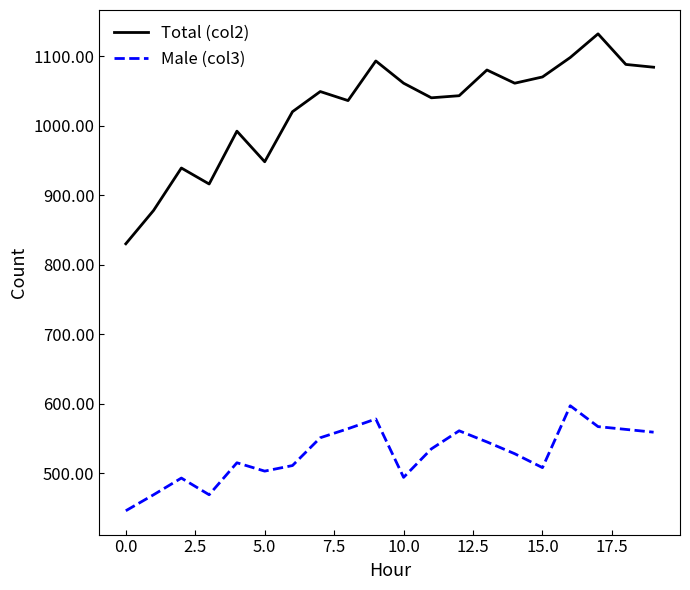

List the series in order of their peak value, highest first.

Total (col2), Male (col3)